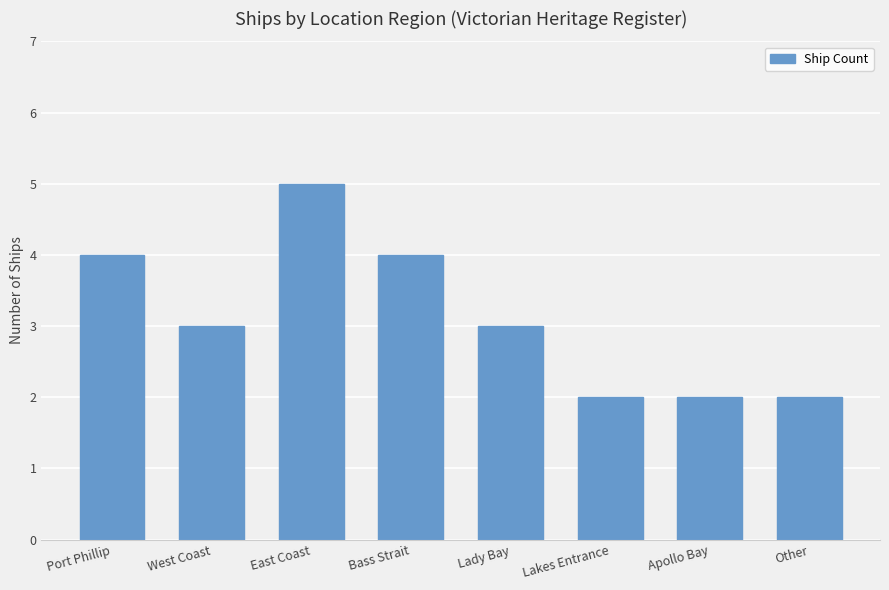

Read the value at Bass Strait.

4